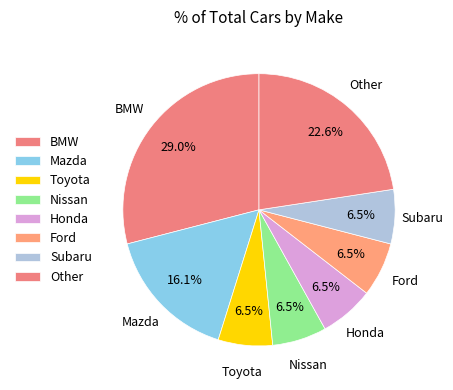

Between Toyota and Honda, which is larger?

Honda